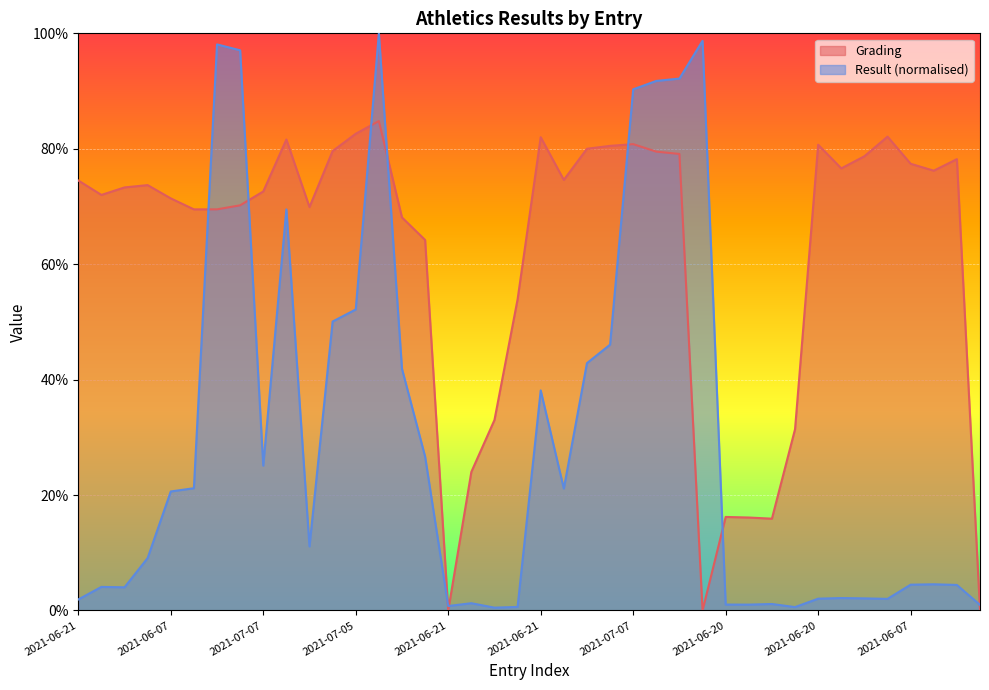

What is the difference between the highest and lowest values at 2021-06-07?

67.9